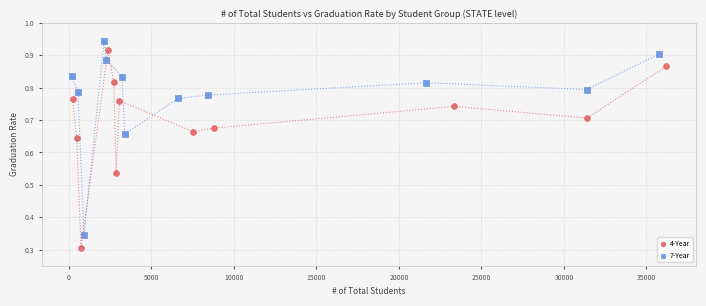

Which series has the largest Y range (max minus min)?

4-Year